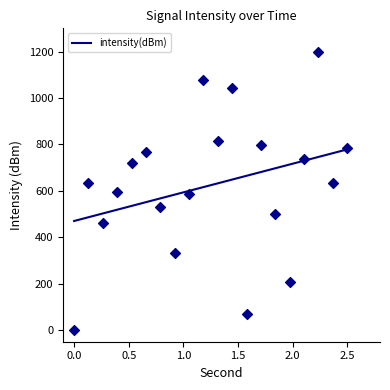

What is the ratio of the value at 4 to the value at 10?

0.6